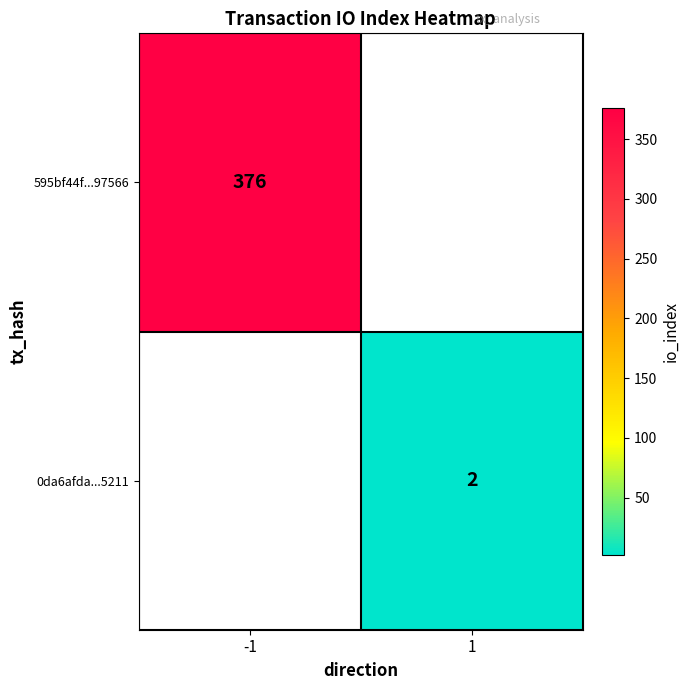

The 0da6afda...5211 series shows 2 at 1. True or false?

True